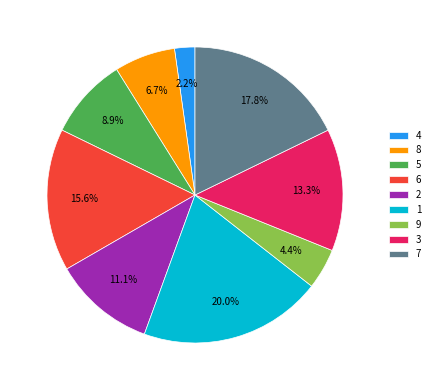

What is the total percentage of 2 and 8?

17.8%